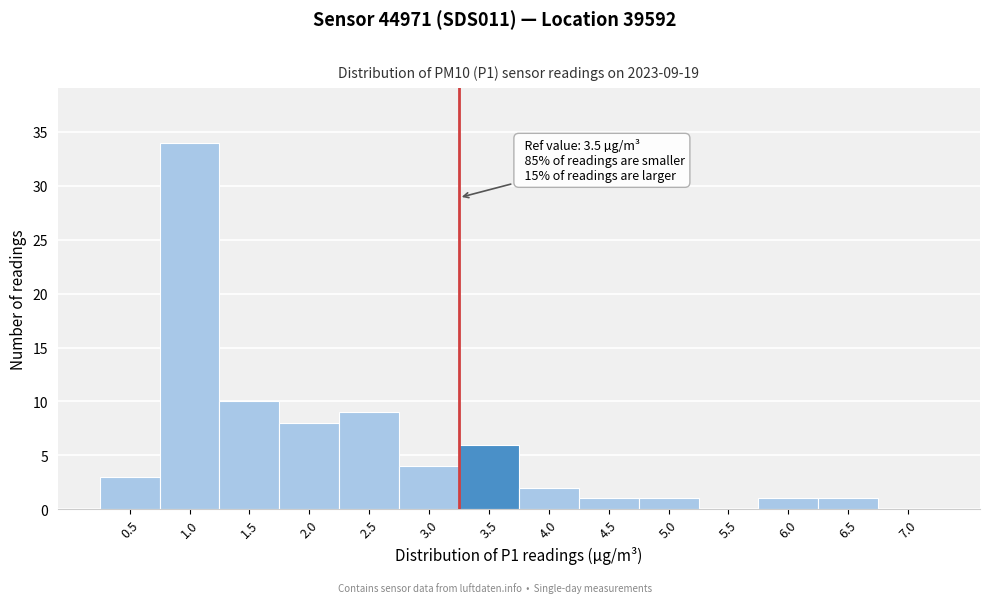

Reading left to right, what are all the values shown in this chart?

0.5=3	1.0=34	1.5=10	2.0=8	2.5=9	3.0=4	3.5=6	4.0=2	4.5=1	5.0=1	5.5=0	6.0=1	6.5=1	7.0=0